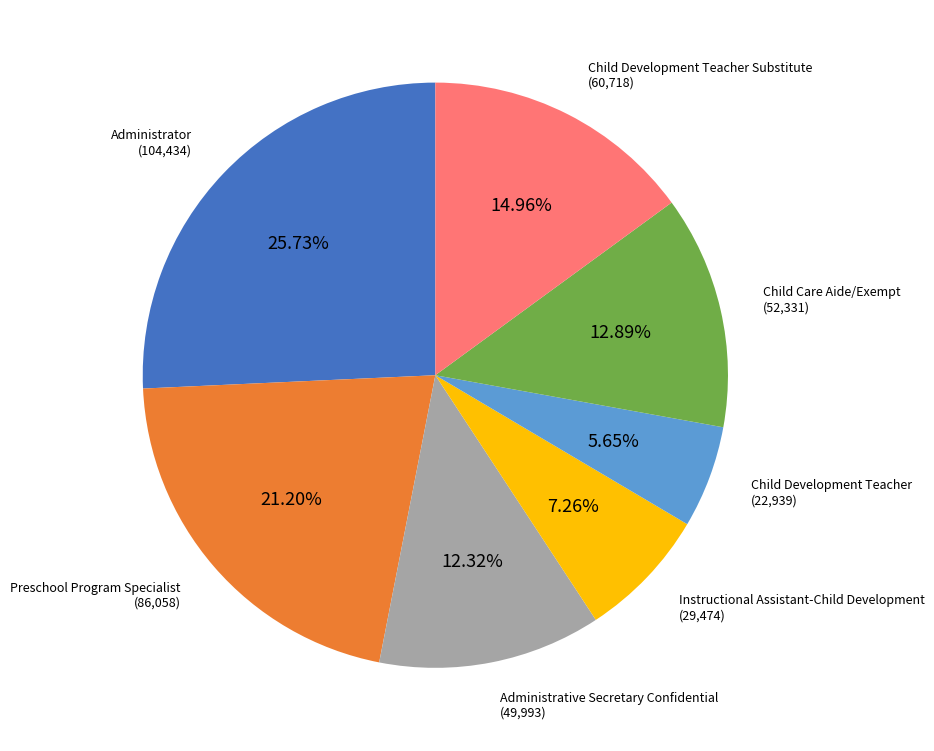

Between Child Care Aide/Exempt and Child Development Teacher Substitute, which is larger?

Child Development Teacher Substitute